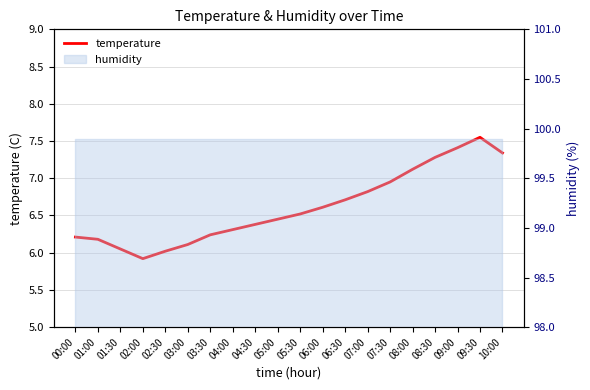

Reading right to left, extract all data points from this chart.

7.3	7.5	7.4	7.3	7.1	7.0	6.8	6.7	6.6	6.5	6.5	6.4	6.3	6.2	6.1	6.0	5.9	6.0	6.2	6.2